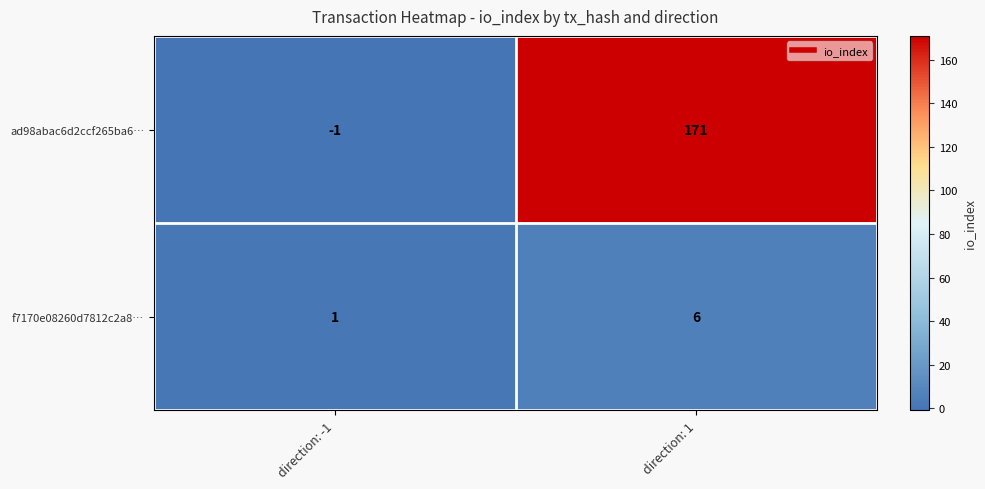

Which category has the lowest value across all series?

direction: -1